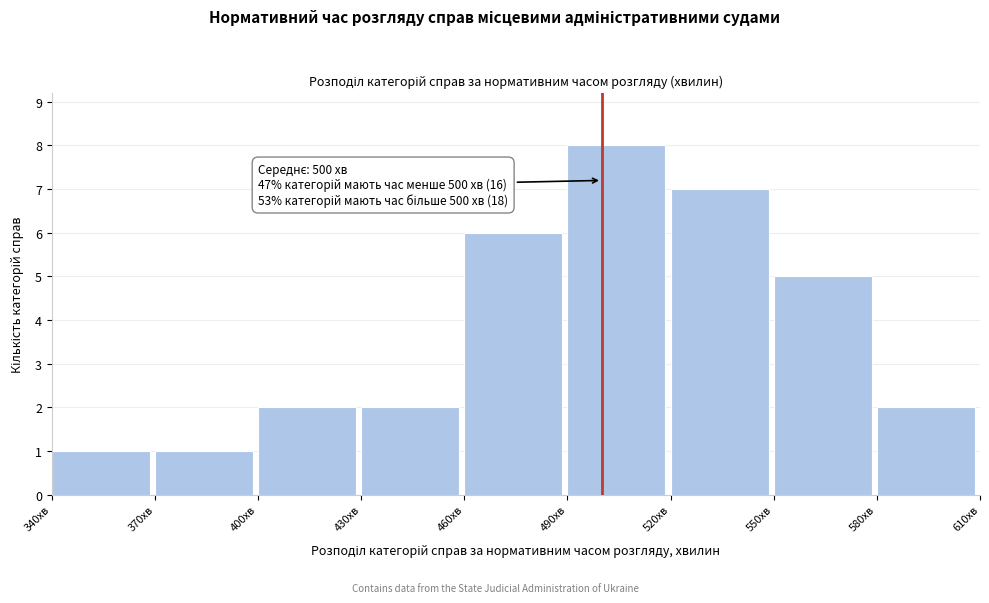

Which range on the x-axis has the tallest bar?

490 to 520